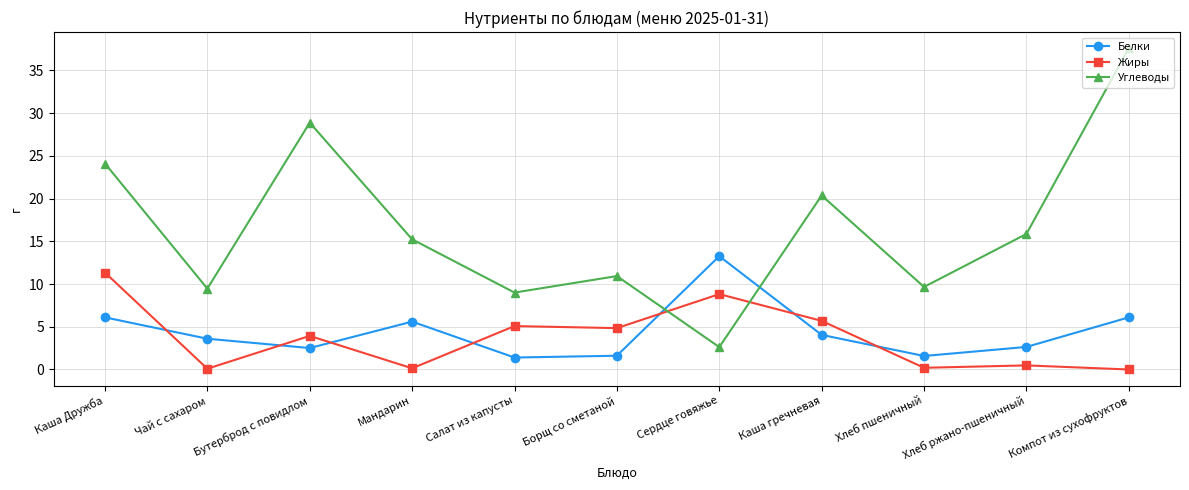

What is the difference between the maximum and minimum values in the Углеводы series?

35.0